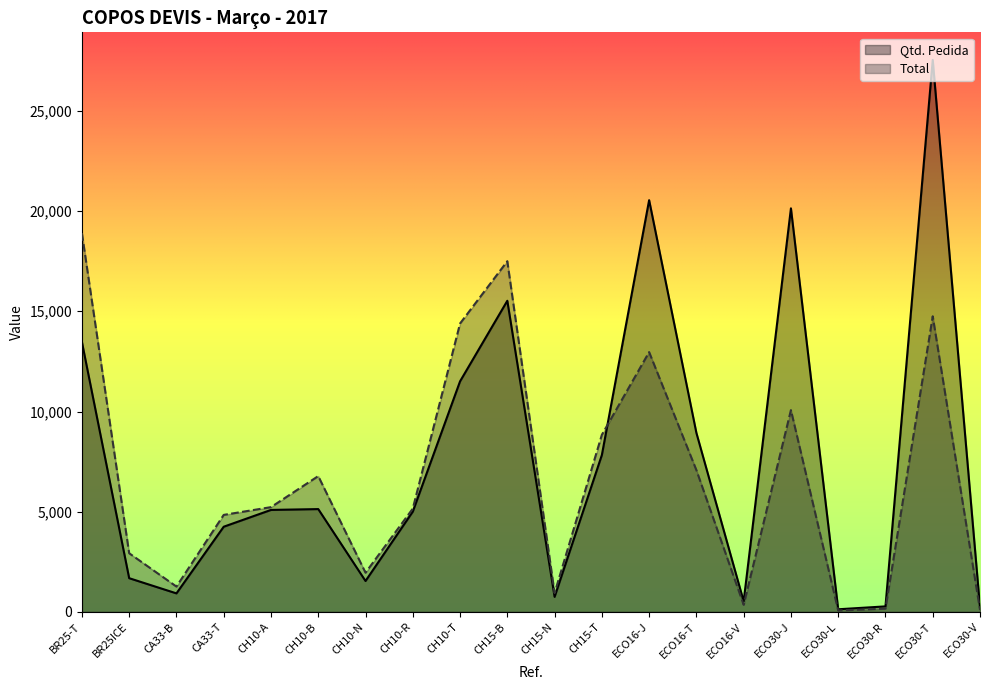

How many data points in Total are less than 5228?

10